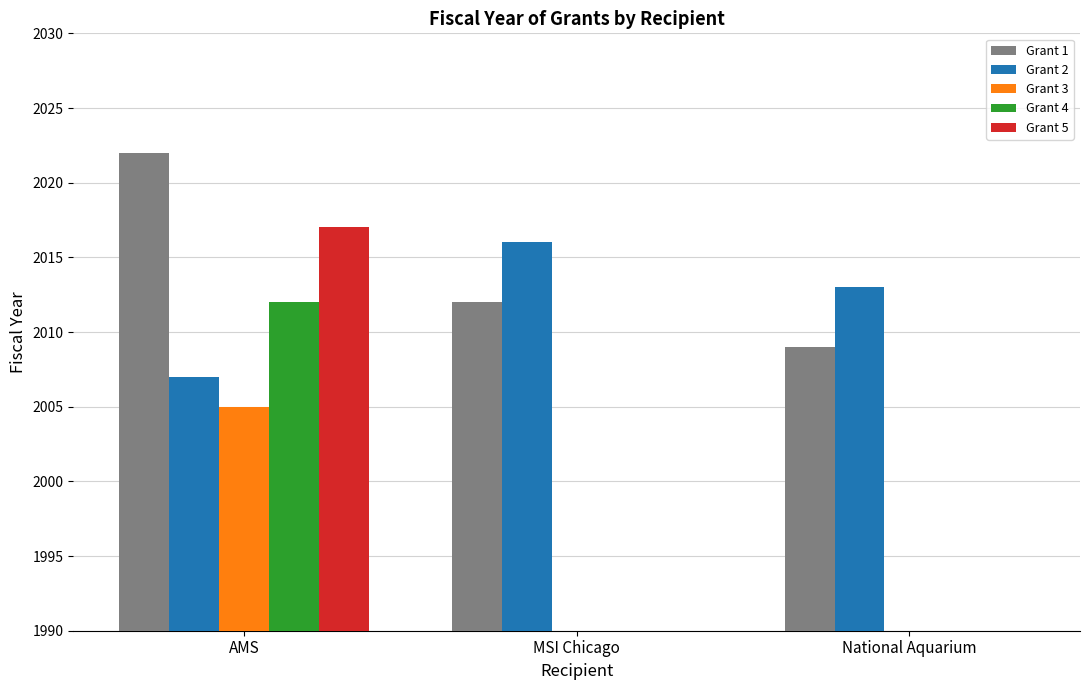

Count the Grant 4 values in the range 0 to 2012.

3